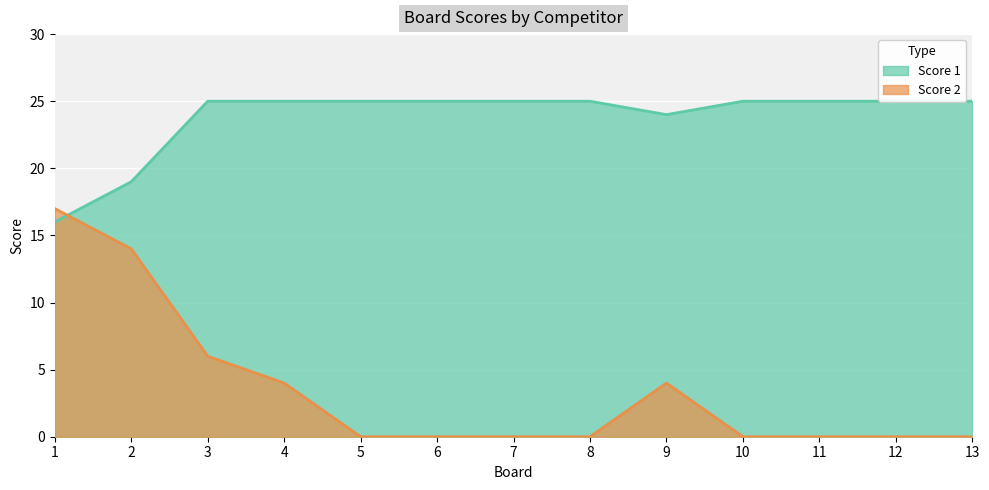

Between 1 and 4, which series saw the biggest shift?

Score 2